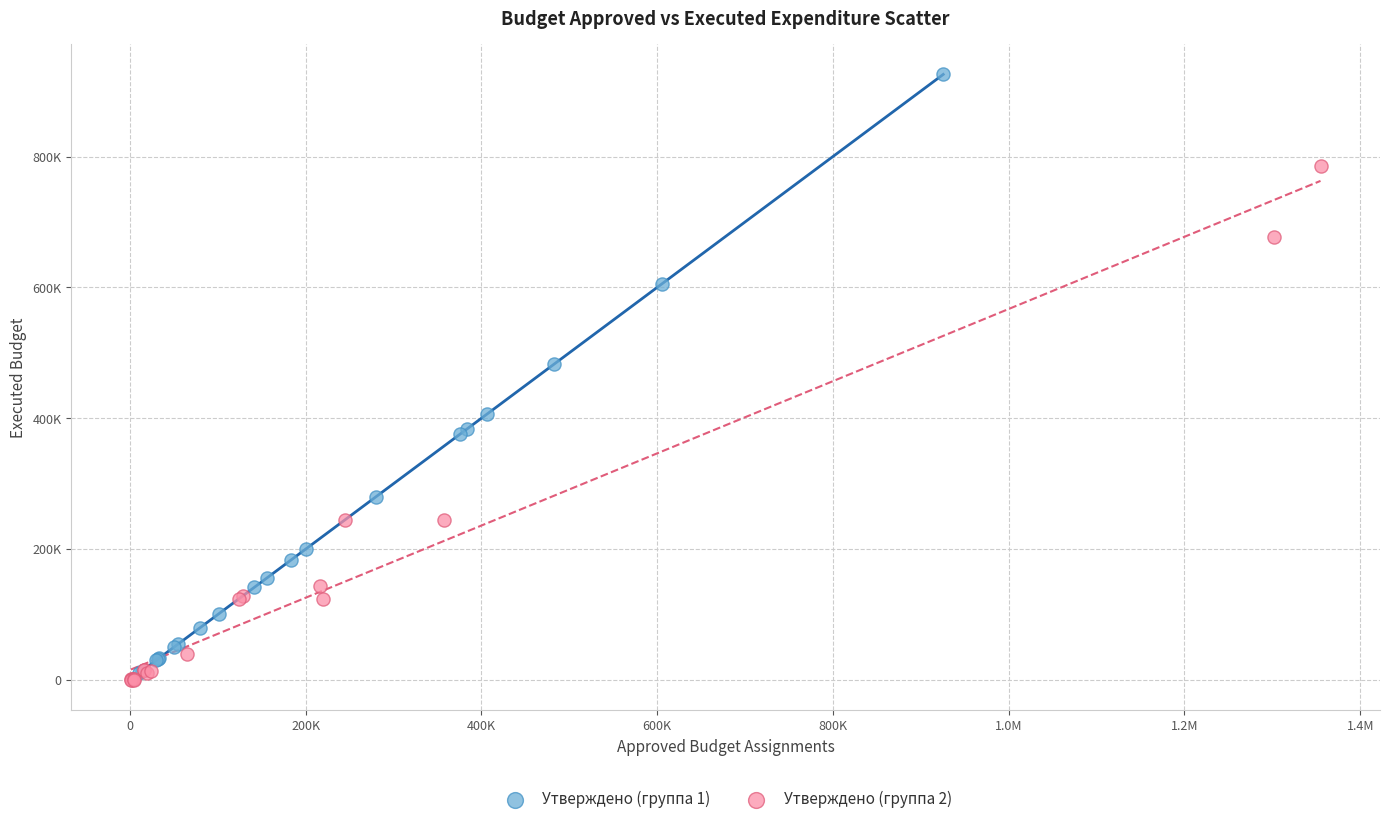

What are all the series names shown in the legend?

Утверждено (группа 1), Утверждено (группа 2)